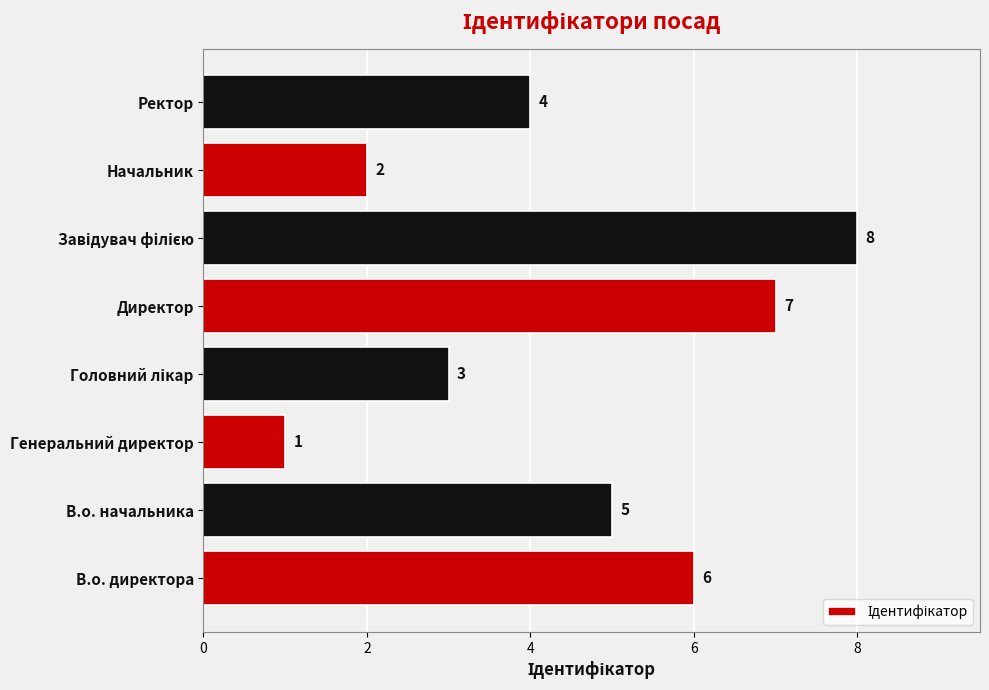

What is the difference between the second highest and second lowest values?

5